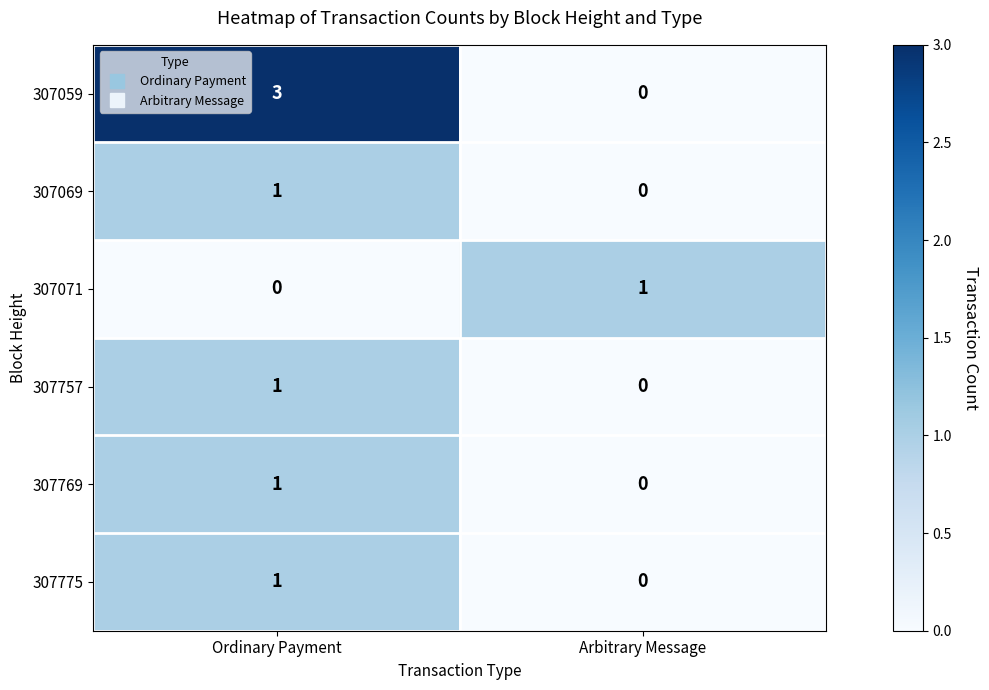

What is the total value across all series at Arbitrary Message?

1